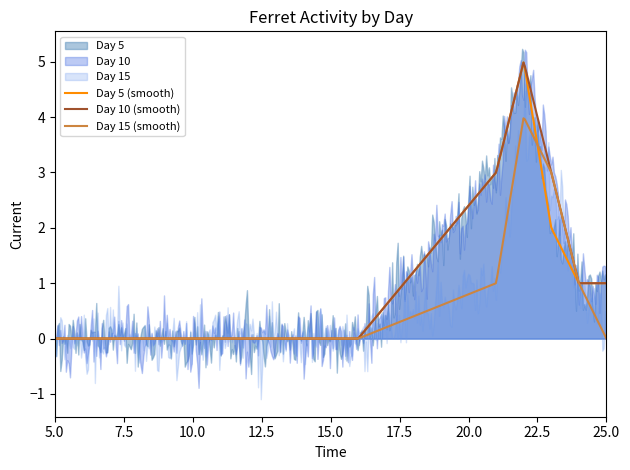

At which category does Day 5 reach its first local peak?

22